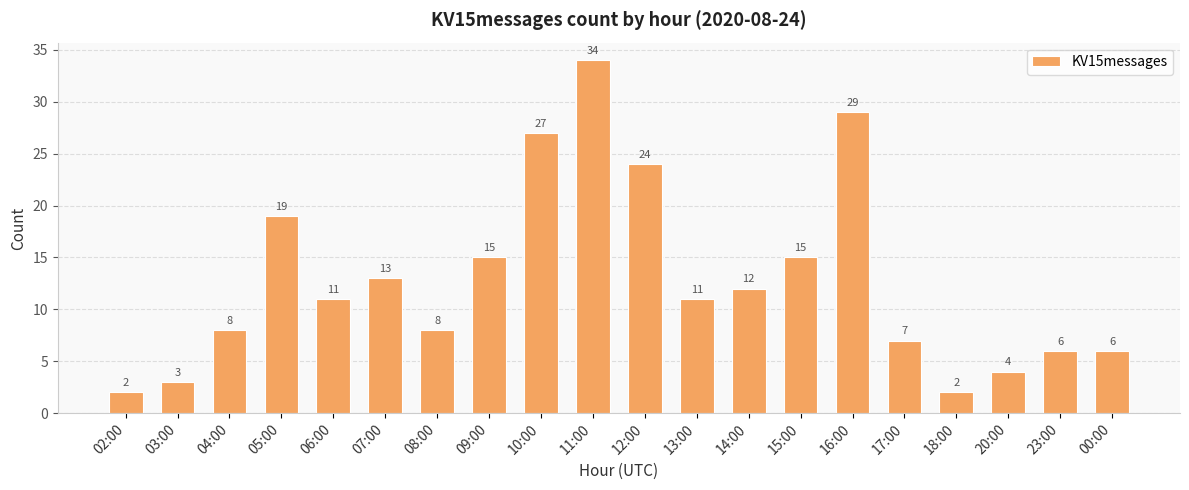

Reading left to right, what are all the values shown in this chart?

02:00=2	03:00=3	04:00=8	05:00=19	06:00=11	07:00=13	08:00=8	09:00=15	10:00=27	11:00=34	12:00=24	13:00=11	14:00=12	15:00=15	16:00=29	17:00=7	18:00=2	20:00=4	23:00=6	00:00=6